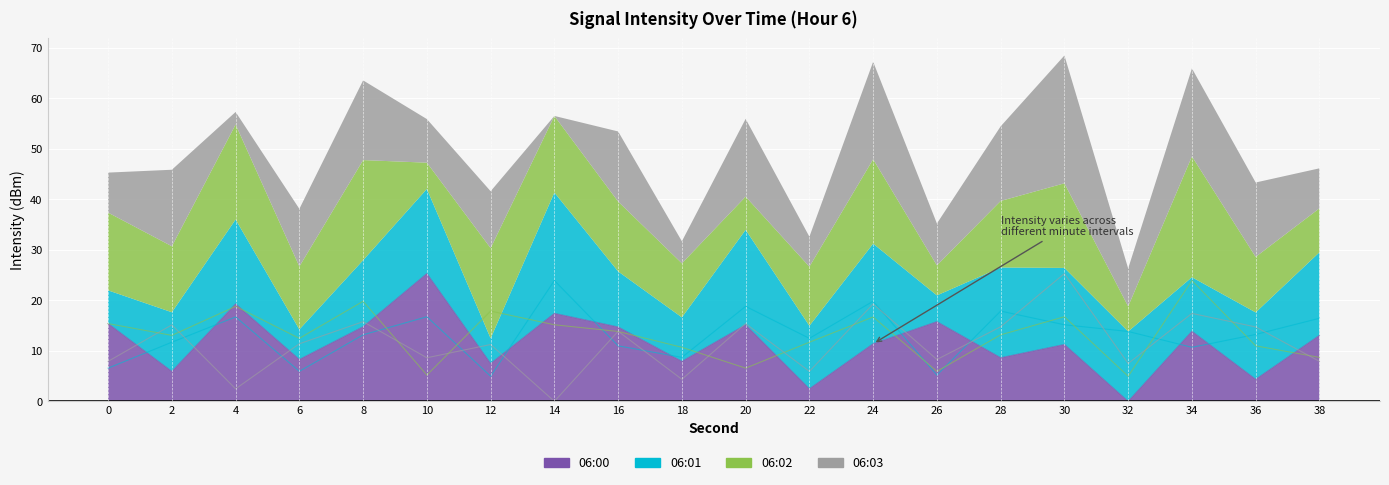

Reading left to right, list all the values displayed in this chart.

06:00: 0=15.4	2=5.9	4=19.3	6=8.3	8=14.8	10=25.3	12=7.5	14=17.4	16=14.7	18=7.9	20=15.1	22=2.5	24=11.4	26=15.8	28=8.6	30=11.3	32=0.0	34=13.9	36=4.4	38=13.1
06:01: 0=6.6	2=11.7	4=16.7	6=5.9	8=13.2	10=16.8	12=5.0	14=23.9	16=11.0	18=8.7	20=18.8	22=12.5	24=19.8	26=5.2	28=17.9	30=15.2	32=13.8	34=10.7	36=13.2	38=16.4
06:02: 0=15.4	2=13.1	4=18.8	6=12.5	8=19.8	10=5.2	12=17.9	14=15.2	16=13.8	18=10.7	20=6.6	22=11.7	24=16.7	26=5.9	28=13.2	30=16.8	32=5.0	34=23.9	36=11.0	38=8.7
06:03: 0=7.9	2=15.1	4=2.5	6=11.4	8=15.8	10=8.6	12=11.3	14=0.0	16=13.9	18=4.4	20=15.4	22=5.9	24=19.3	26=8.3	28=14.8	30=25.3	32=7.5	34=17.4	36=14.7	38=7.9